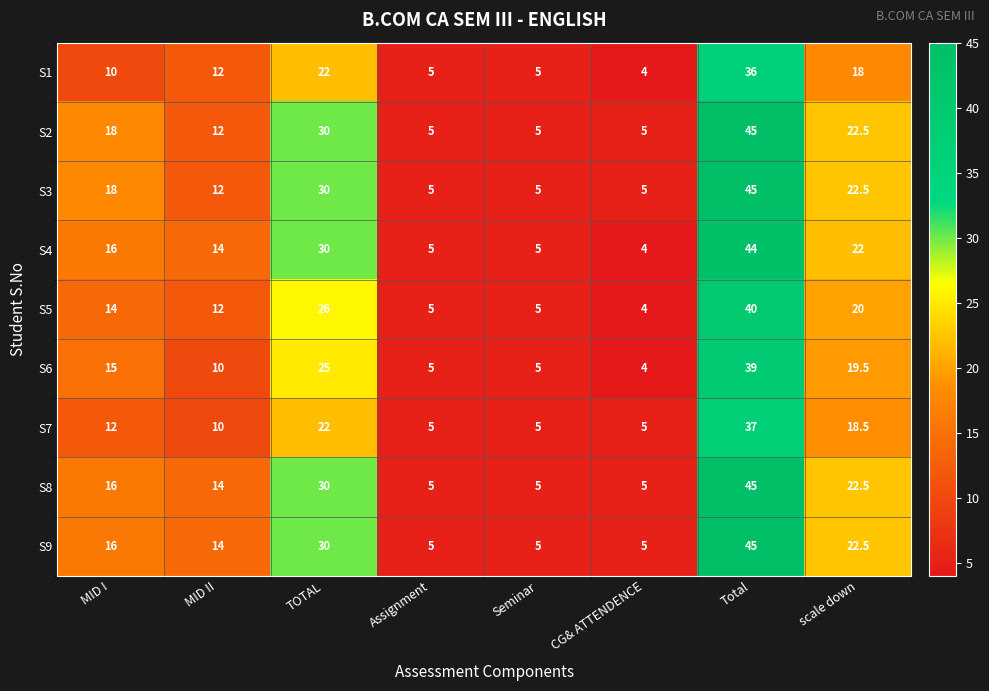

At how many categories does at least one series exceed 34?

1